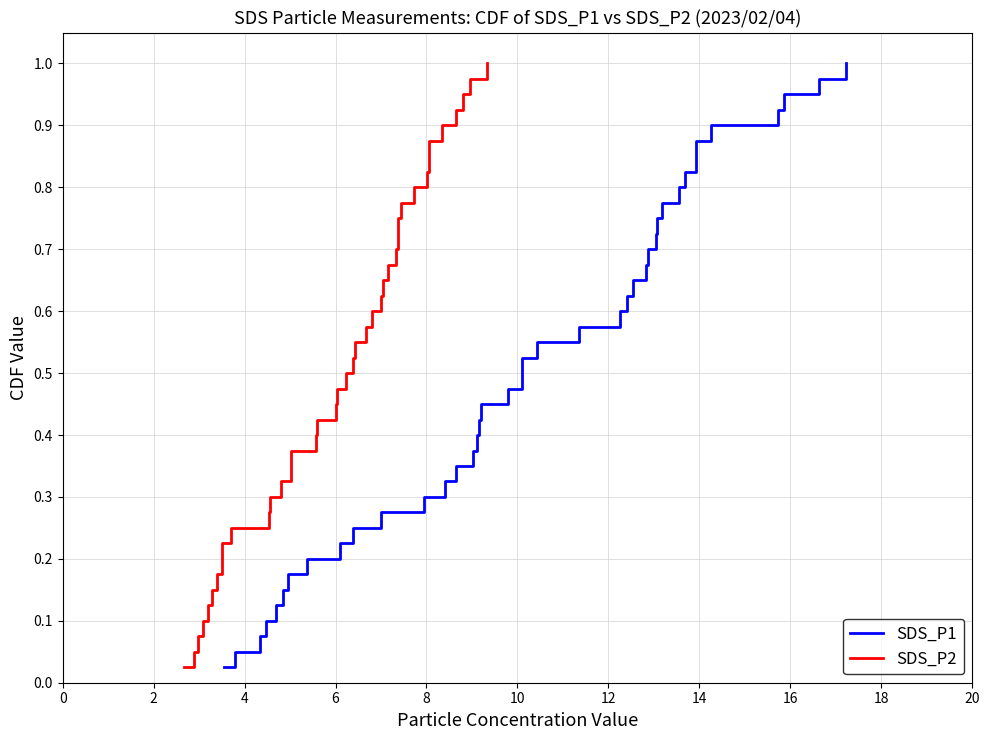

What are all the series names shown in the legend?

SDS_P1, SDS_P2